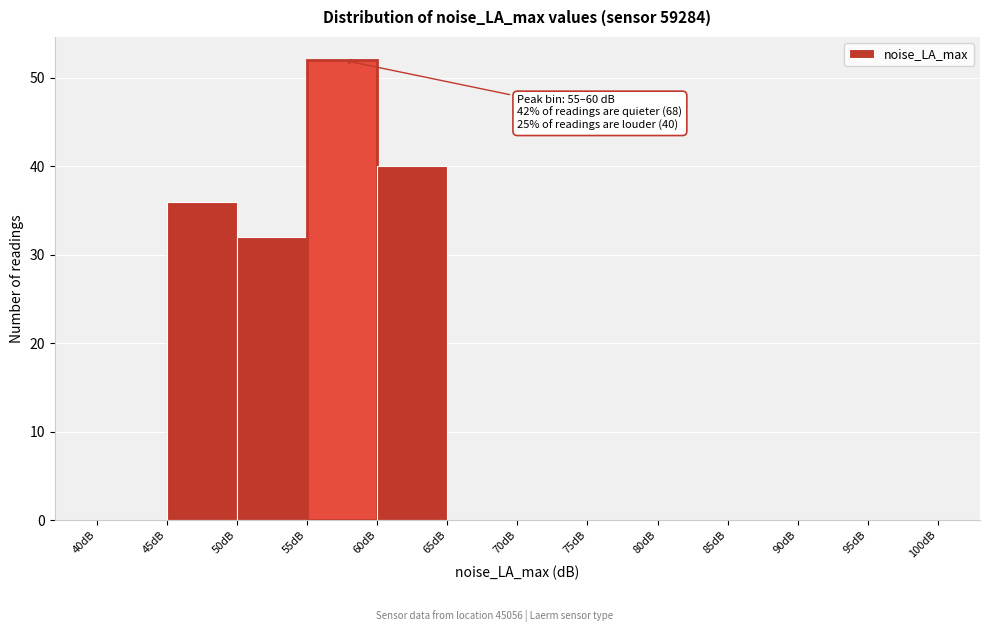

Over which range of the x-axis is the bar tallest?

55 to 60